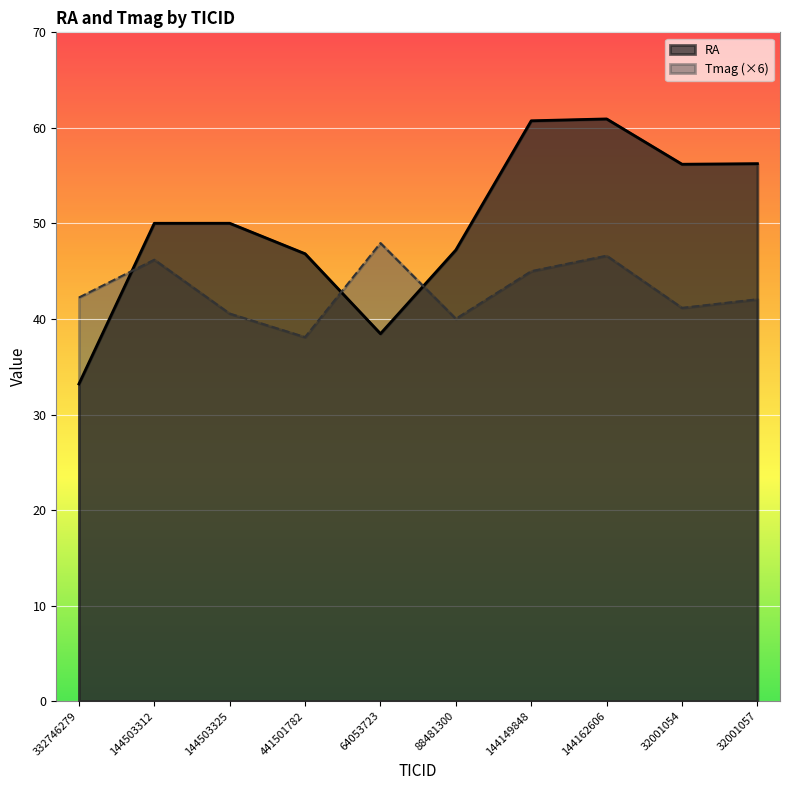

What is the approximate value of RA at 64053723?

38.5